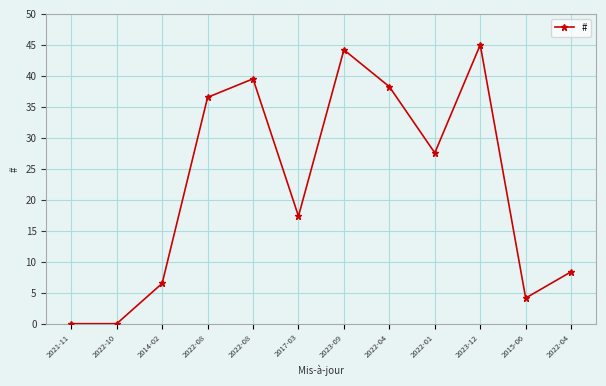

List the labels in order of value, smallest first.

2021-11, 2022-10, 2015-06, 2014-02, 2022-04, 2017-03, 2022-01, 2022-08, 2022-04, 2022-08, 2023-09, 2023-12